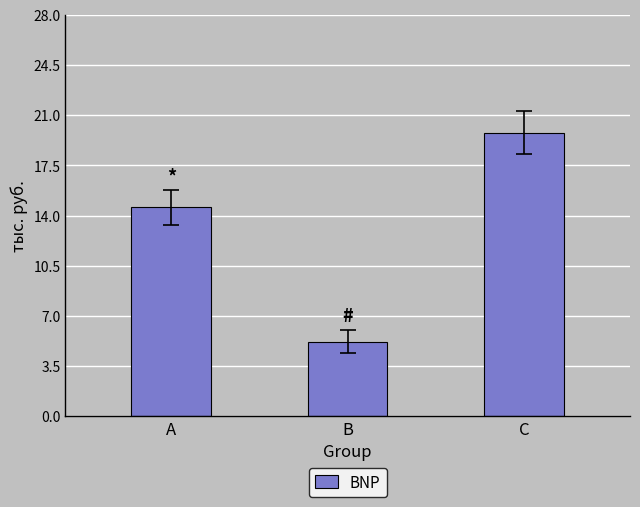

List the labels in order of value, largest first.

C, A, B